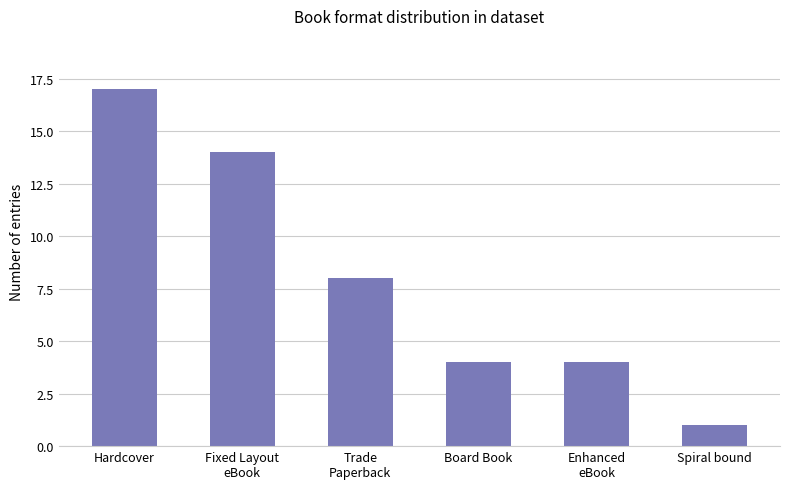

Reading right to left, list all the values displayed in this chart.

Spiral bound=1	Enhanced
eBook=4	Board Book=4	Trade
Paperback=8	Fixed Layout
eBook=14	Hardcover=17